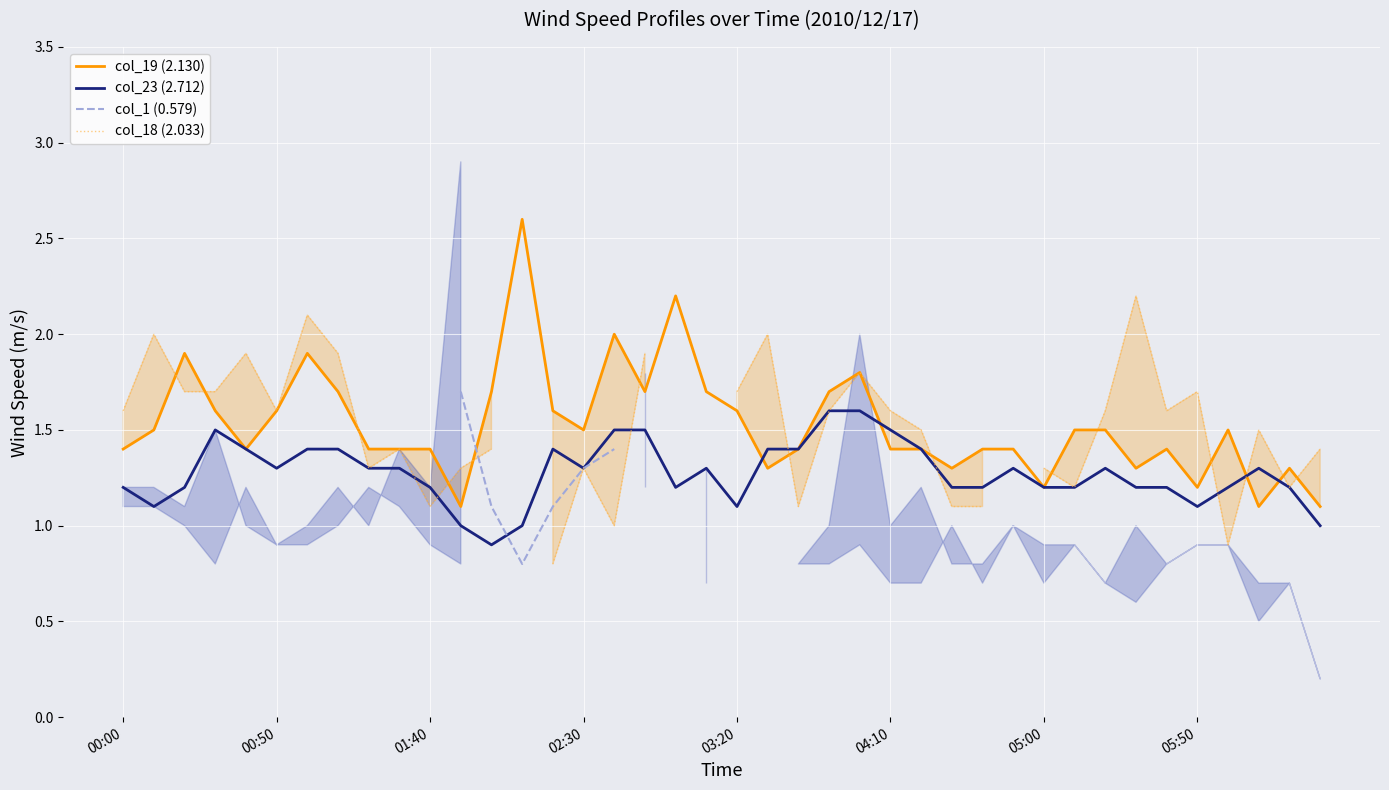

What is the maximum value shown in the chart?

2.6